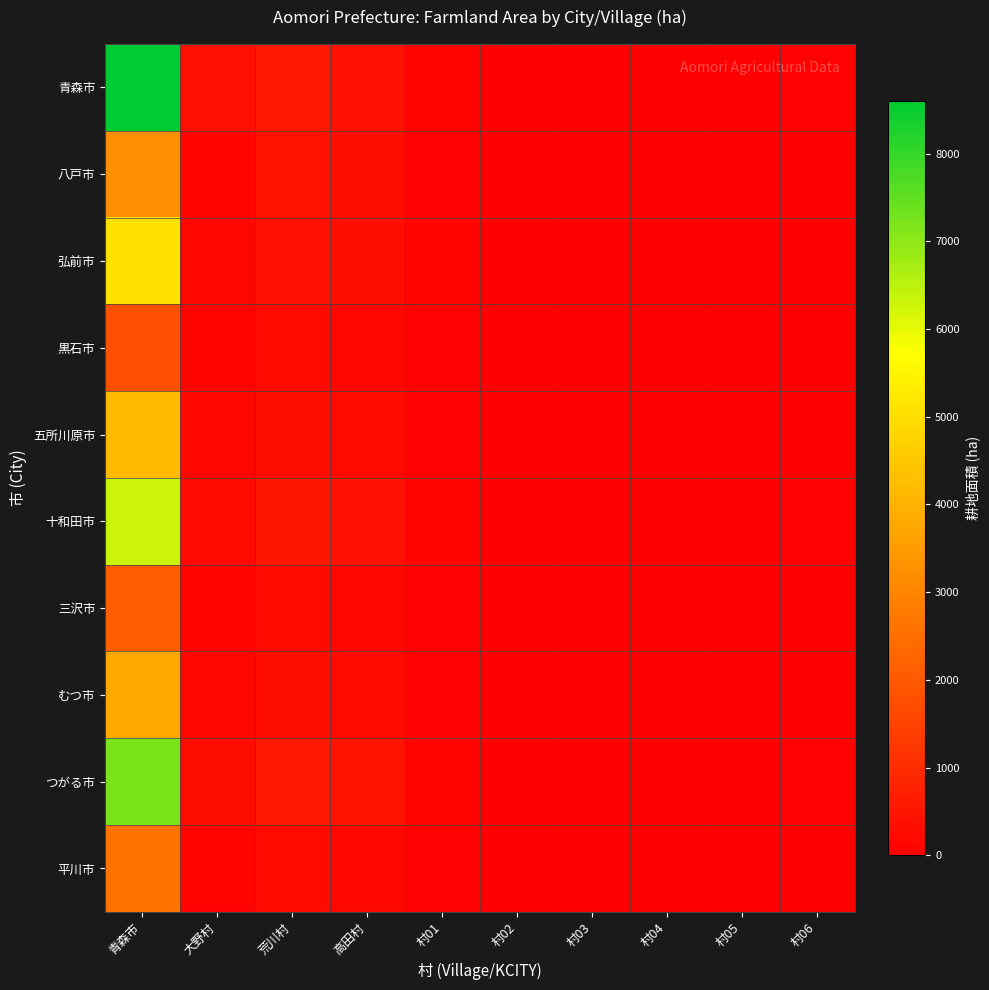

What is the spread (max minus min) of values at 村05?

8